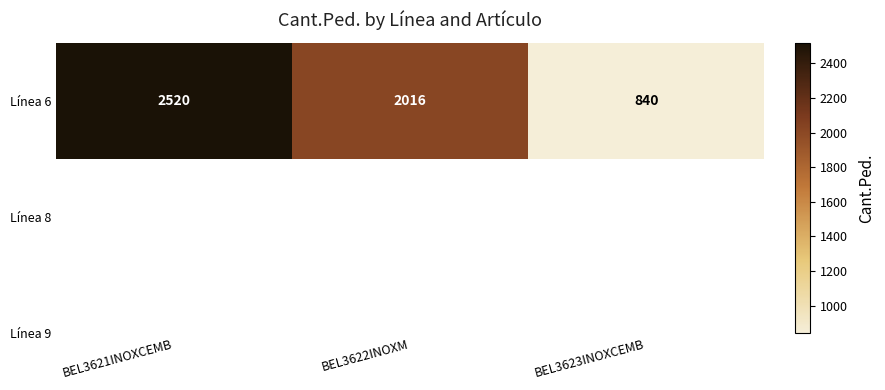

Rank the categories by value from lowest to highest.

BEL3623INOXCEMB, BEL3622INOXM, BEL3621INOXCEMB